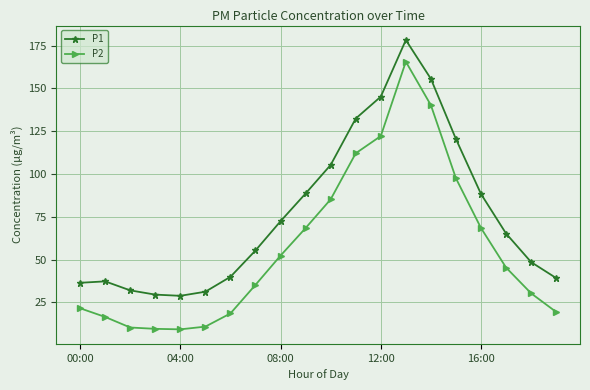

Does the chart display data point markers on the line(s)?

Yes